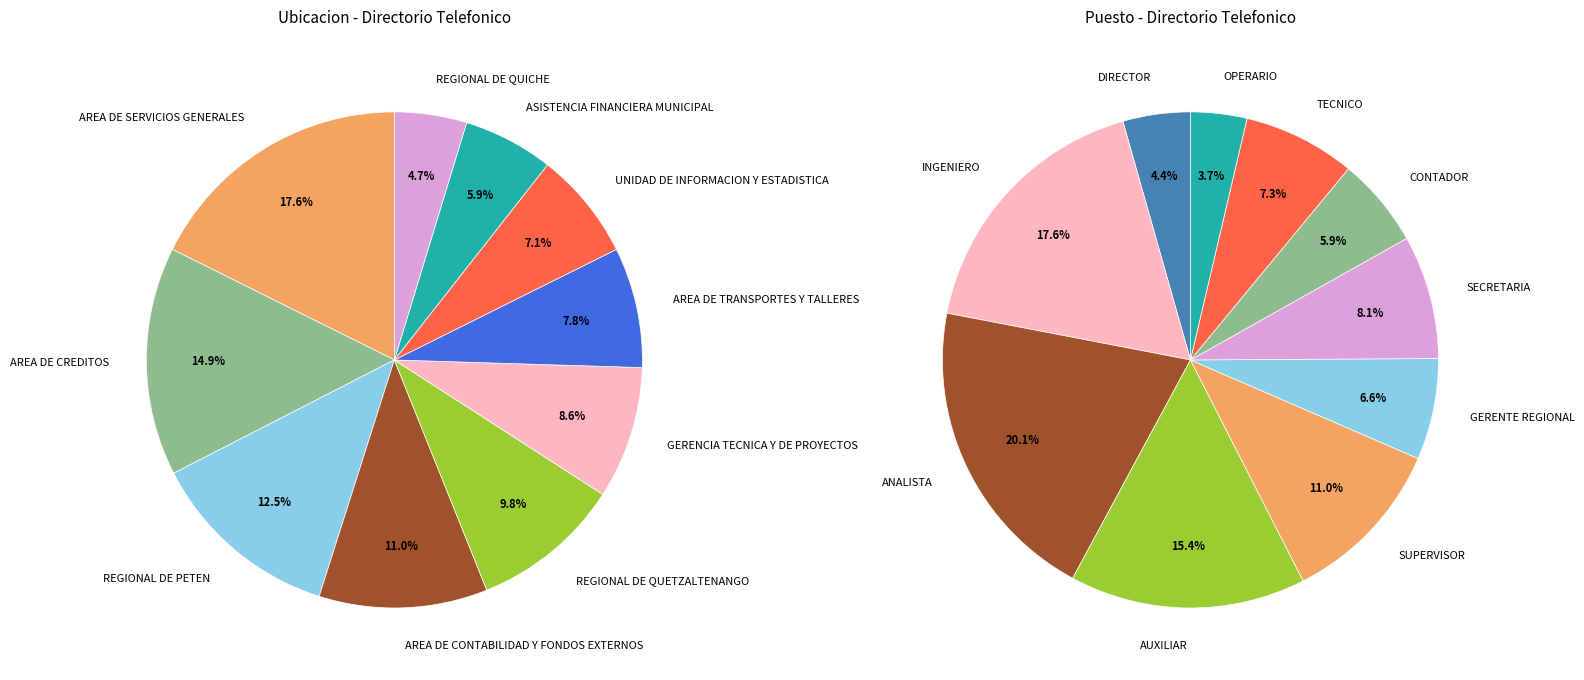

To the nearest percent, what is the combined percentage of AREA DE CREDITOS and REGIONAL DE QUICHE?

20%